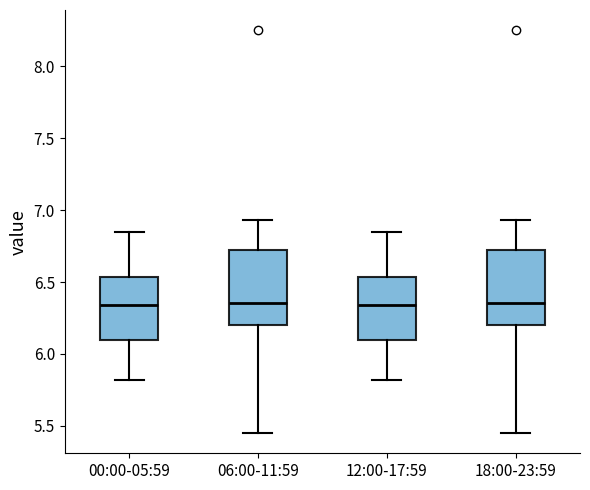

Where is the lower edge of the box for 06:00-11:59 on the y-axis? The values are not printed on the chart, so give them approximately, as read against the axis.

6.20